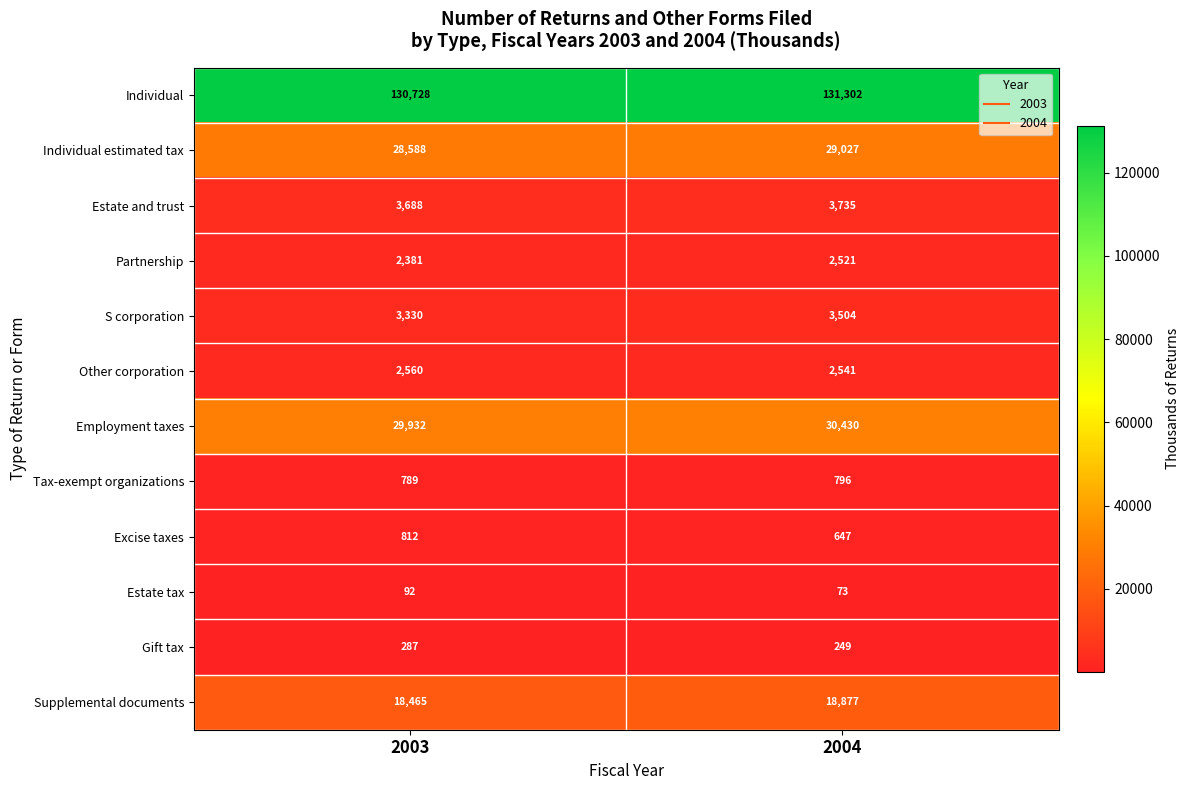

The value of S corporation at 2004 is 1452. True or false?

False